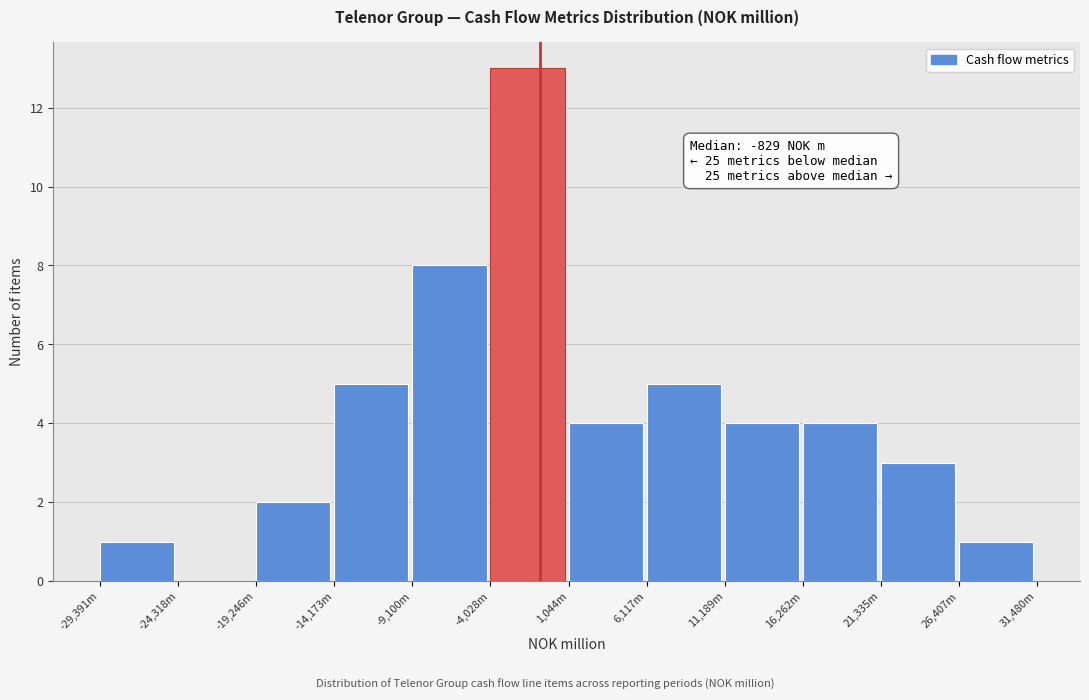

Reading left to right, transcribe all the data shown in this chart.

-29,391m=1	-24,318m=0	-19,246m=2	-14,173m=5	-9,100m=8	-4,028m=13	1,044m=4	6,117m=5	11,189m=4	16,262m=4	21,335m=3	26,407m=1